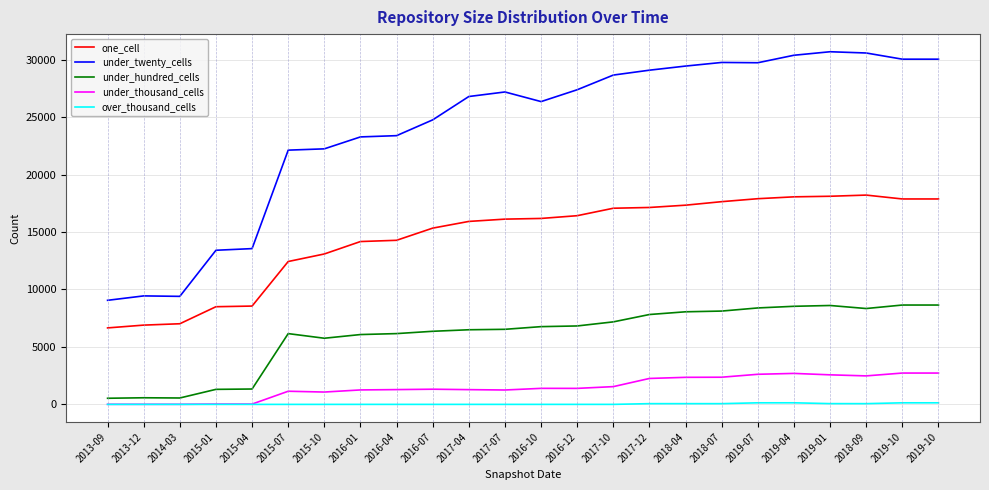

How many lines are shown in the chart?

5